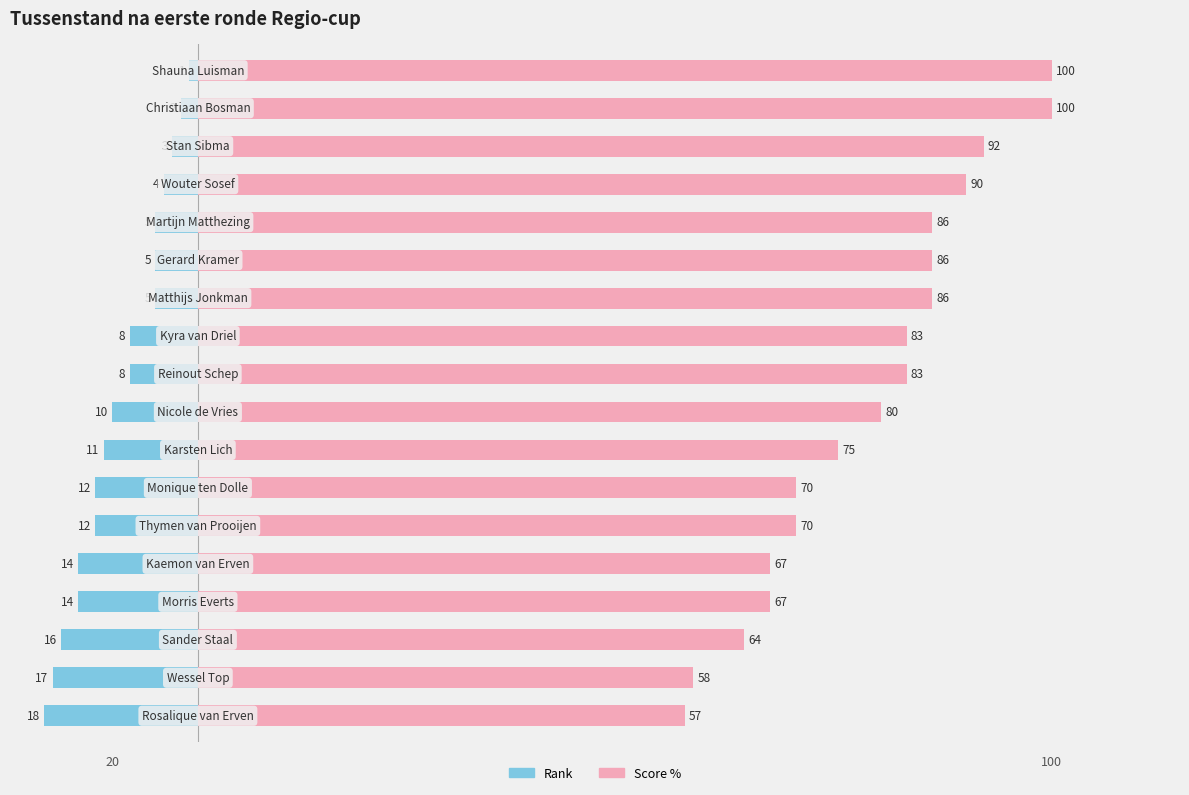

What are all the series names shown in the legend?

Rank, Score